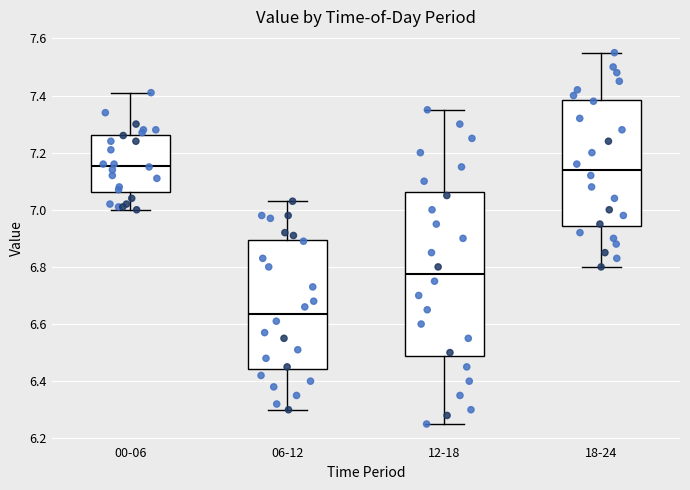

Where does the upper whisker of the box for 06-12 end on the y-axis? The values are not printed on the chart, so give them approximately, as read against the axis.

7.04